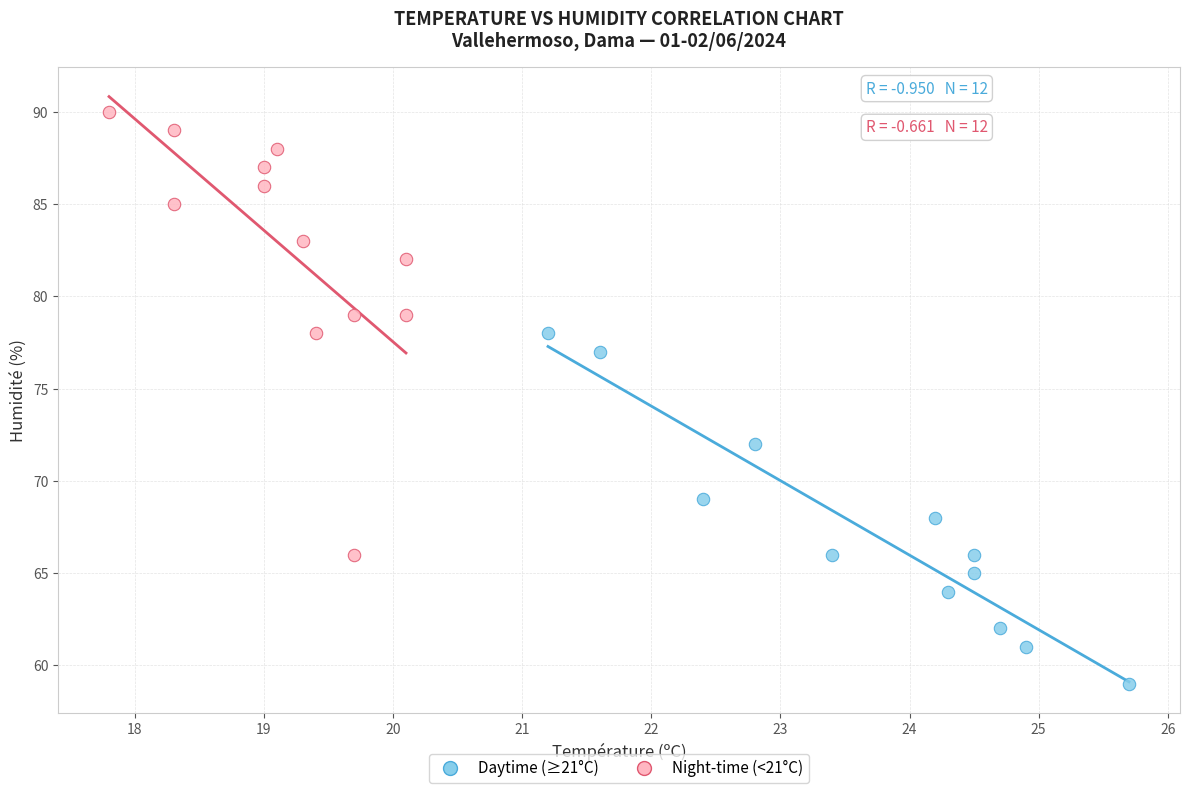

Which series reaches the maximum Y coordinate?

Night-time (<21°C)